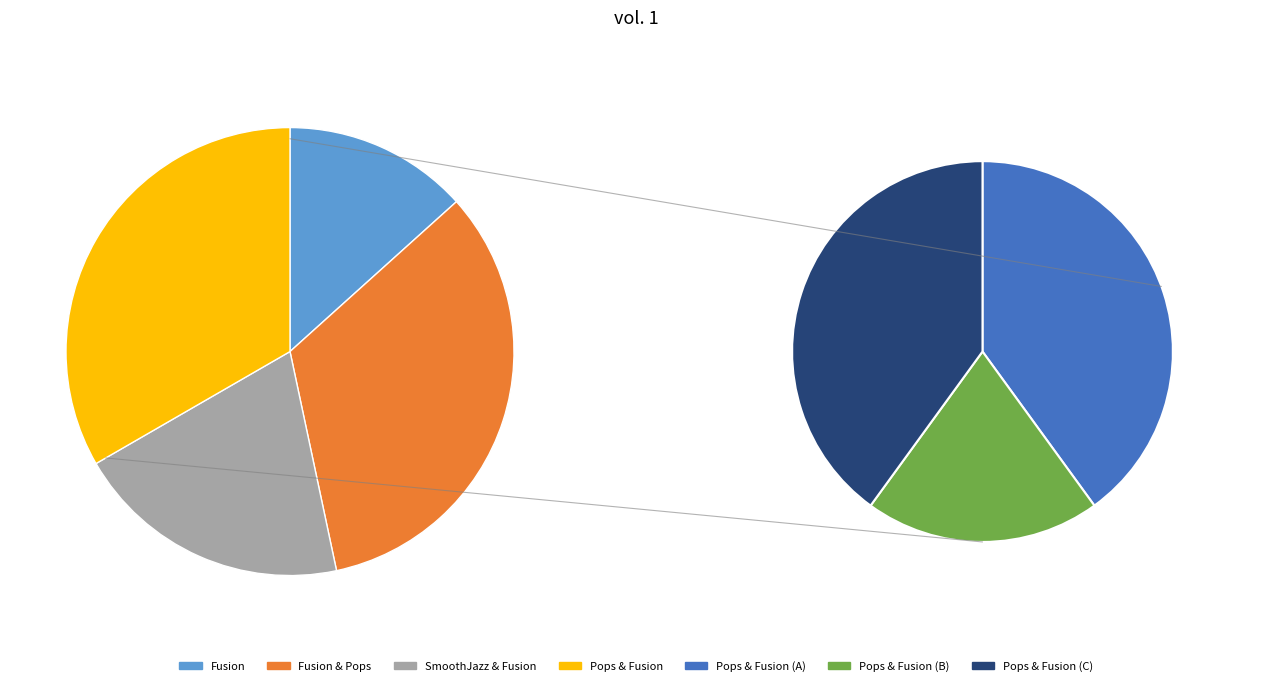

Which slice is the smallest?

Fusion